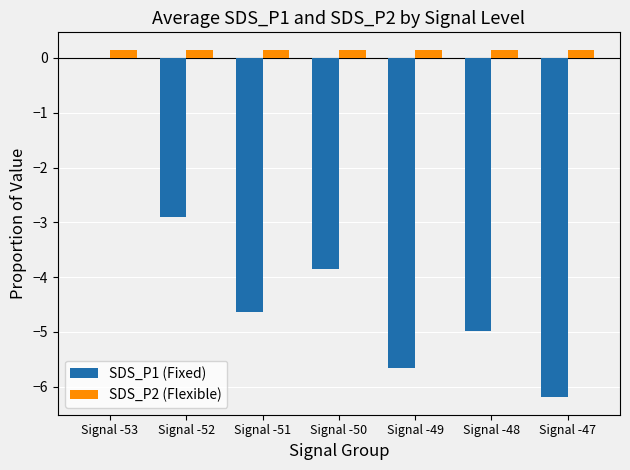

What are all the series names shown in the legend?

SDS_P1 (Fixed), SDS_P2 (Flexible)